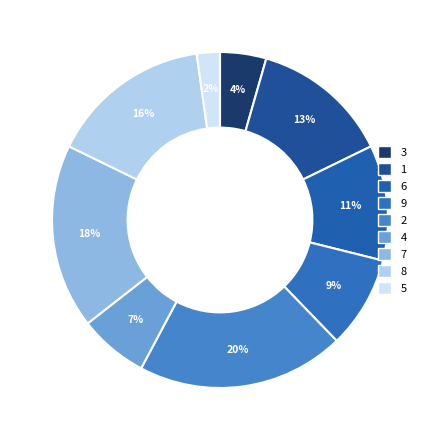

How many segments does this pie chart have?

9